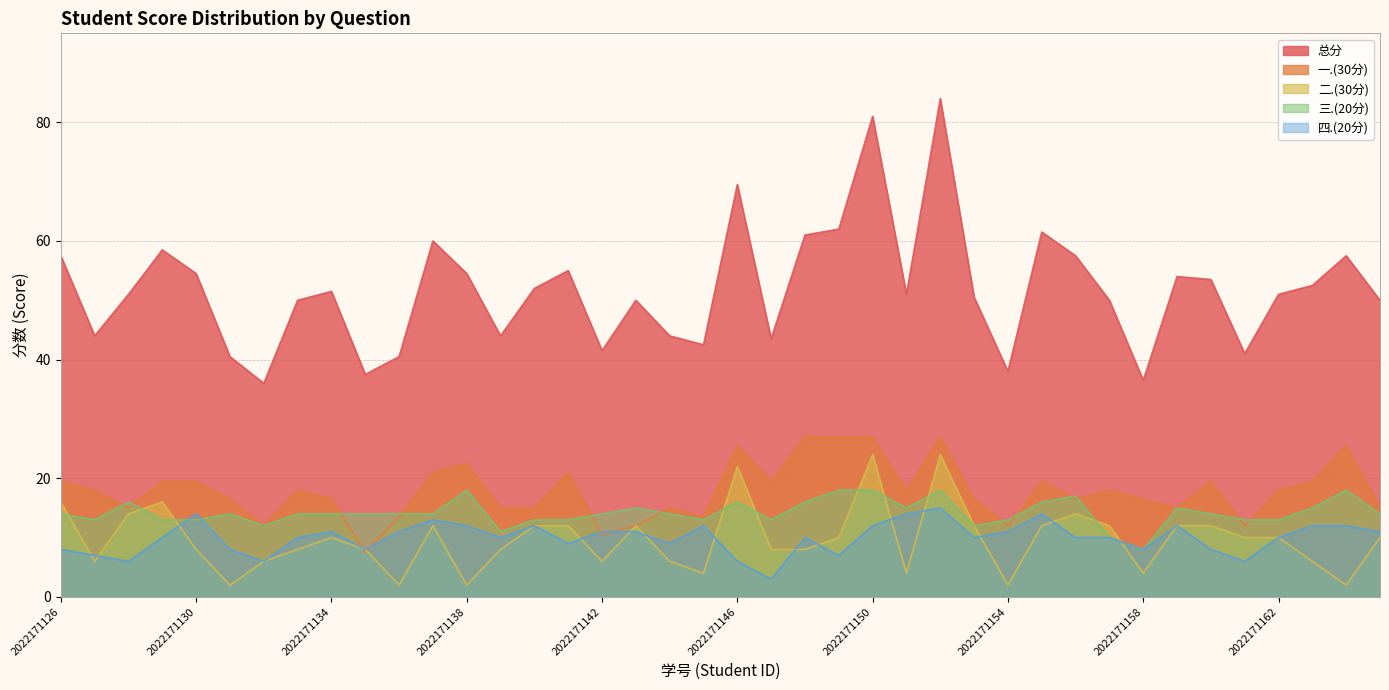

At 2022171152, list the series in order from largest to smallest.

总分, 一.(30分), 二.(30分), 三.(20分), 四.(20分)